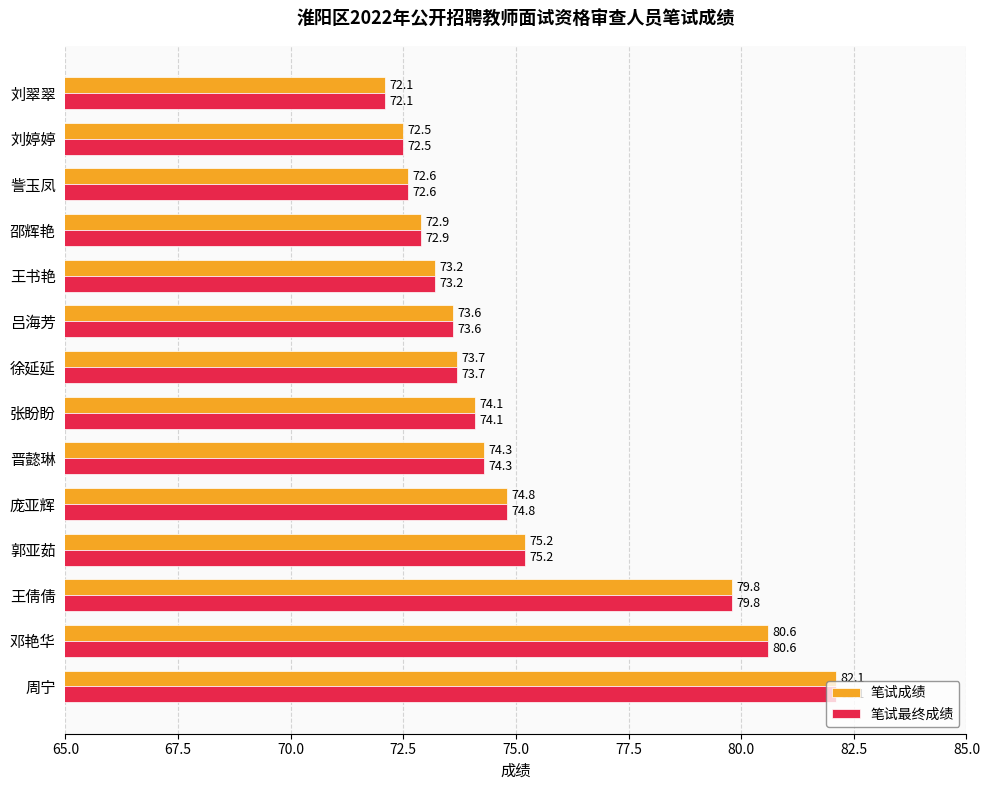

What is the greatest value displayed?

82.1